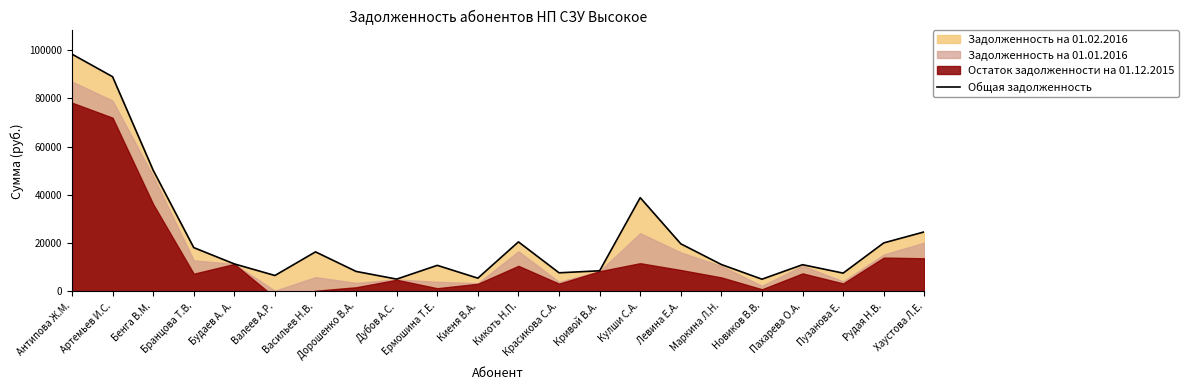

Rank the categories by value from lowest to highest.

Новиков В.В., Дубов А.С., Киеня В.А., Валеев А.Р., Пузанова Е., Красикова С.А., Дорошенко В.А., Кривой В.А., Ермошина Т.Е., Пахарева О.А., Маркина Л.Н., Будаев А. А., Васильев Н.В., Бранцова Т.В., Левина Е.А., Рудая Н.В., Кикоть Н.П., Хаустова Л.Е., Кулши С.А., Бенга В.М., Артемьев И.С., Антипова Ж.М.